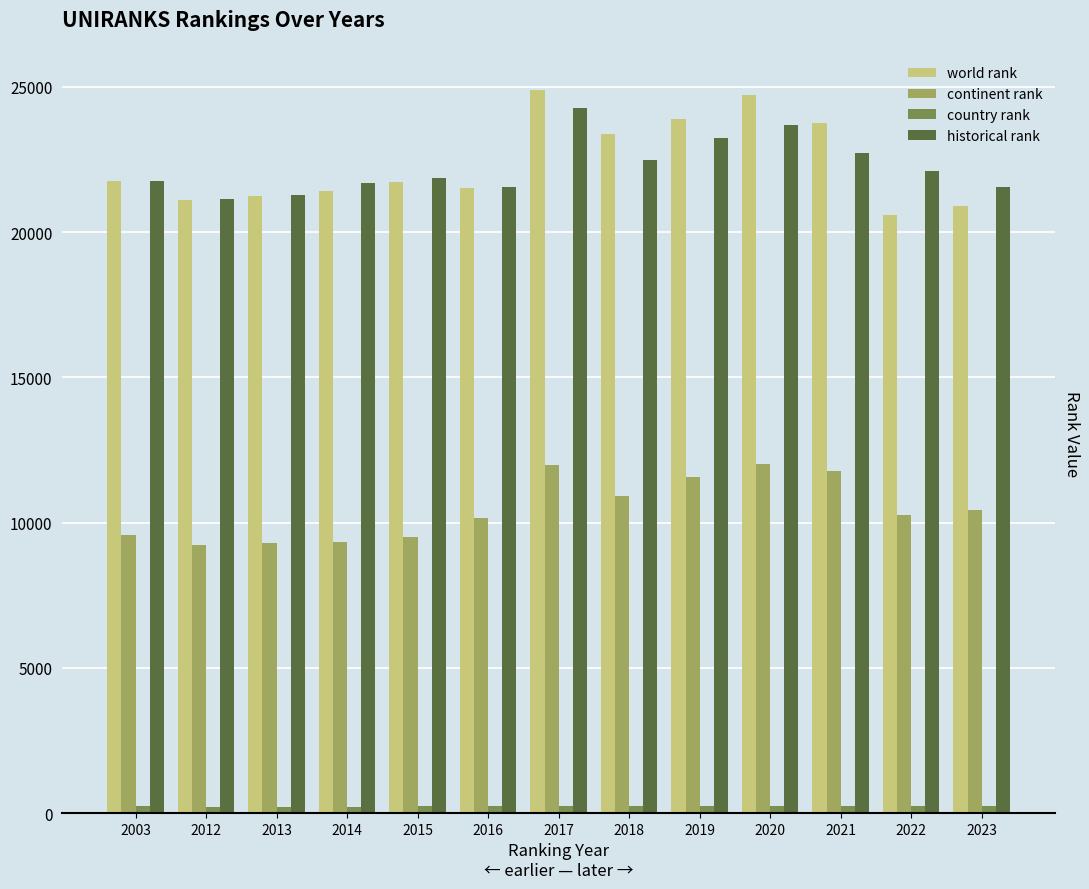

True or false: historical rank has a value of 30981 at 2021.

False